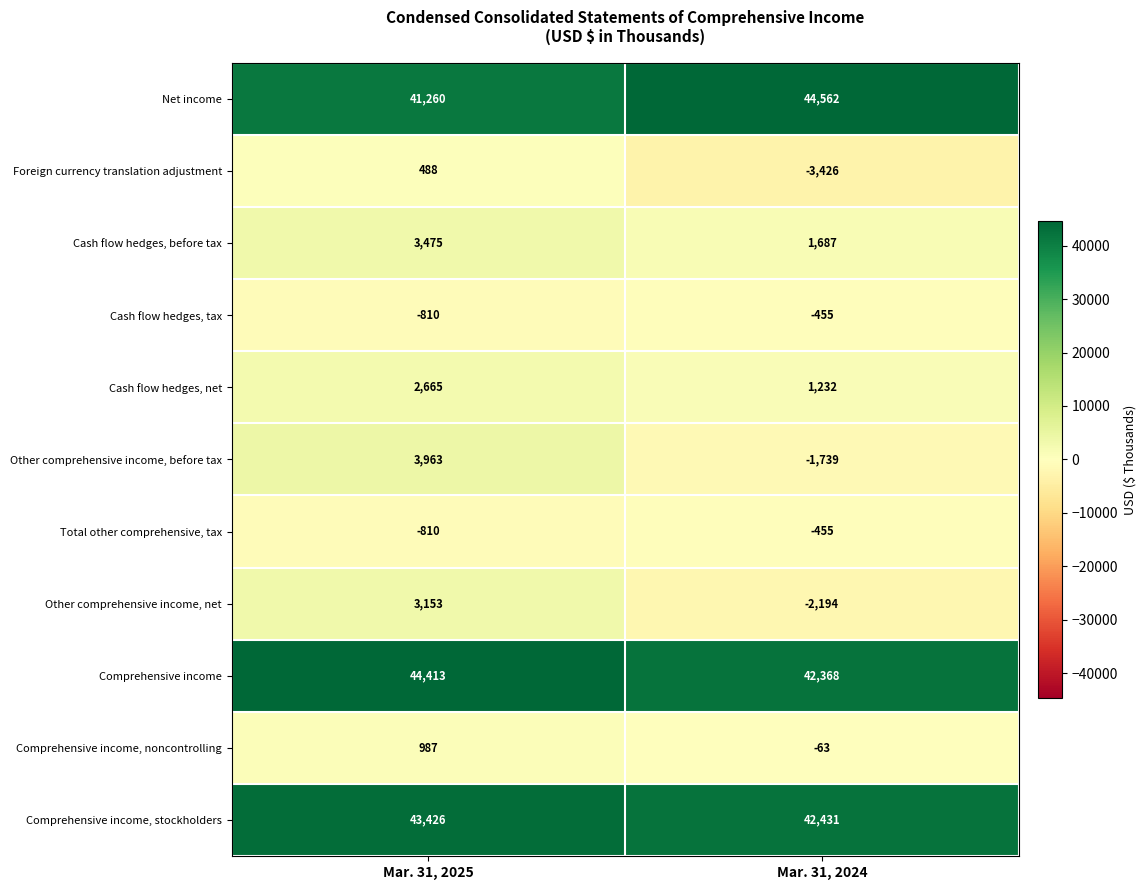

How many categories are shown in the chart?

2